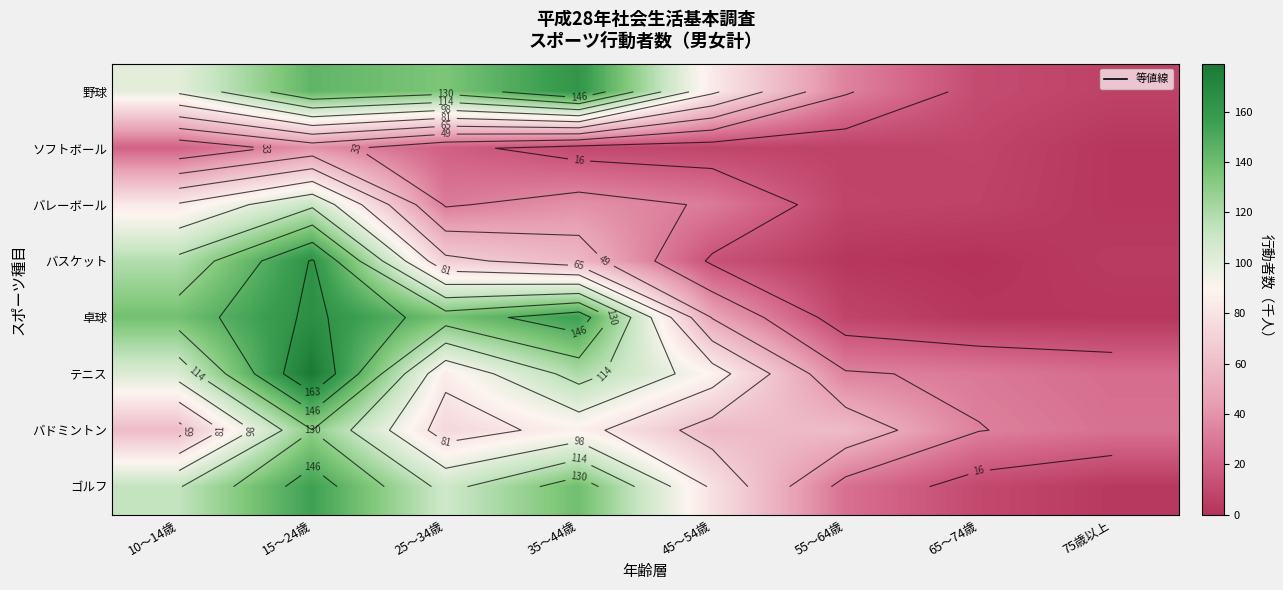

What is the difference between the second highest and minimum values in the バスケット series?

118